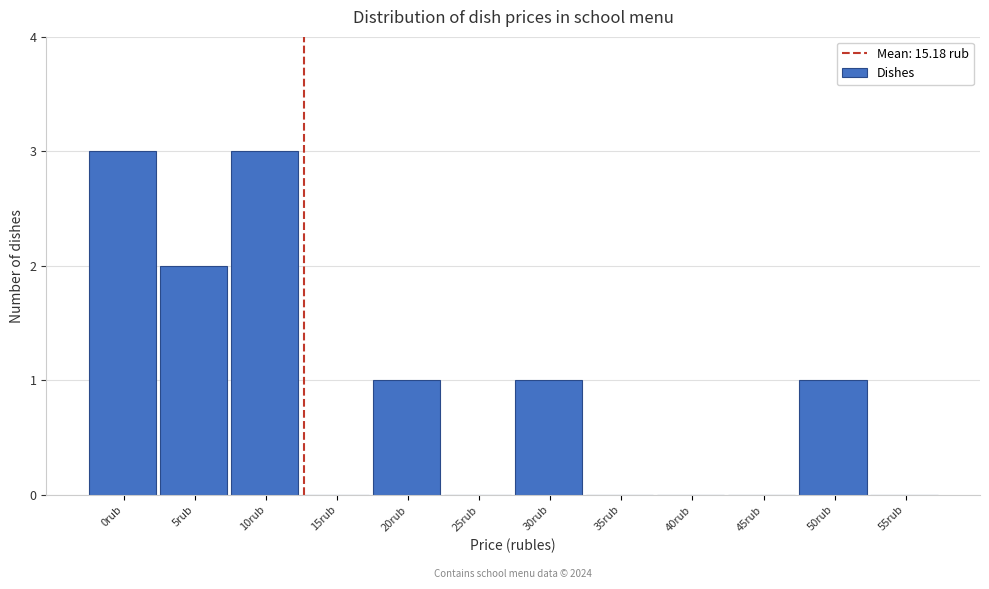

Reading left to right, list all the values displayed in this chart.

0rub=3	5rub=2	10rub=3	15rub=0	20rub=1	25rub=0	30rub=1	35rub=0	40rub=0	45rub=0	50rub=1	55rub=0